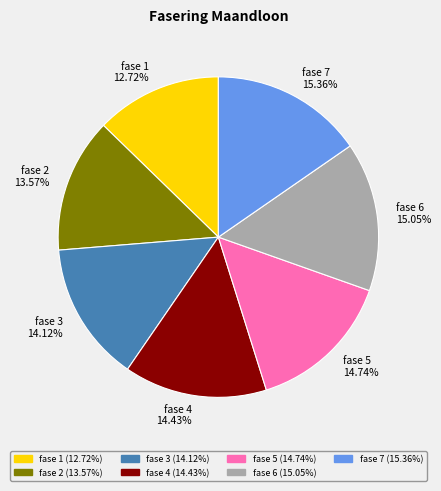

Which category has the smallest portion of the pie?

fase 1